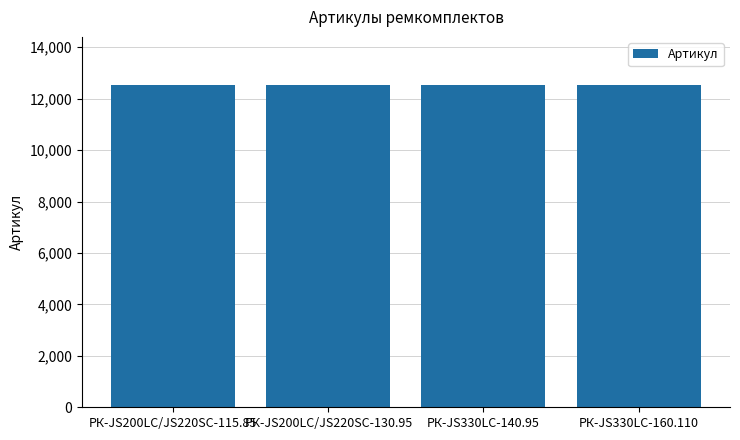

What is the label of the 1st bar from the left?

РК-JS200LC/JS220SC-115.85